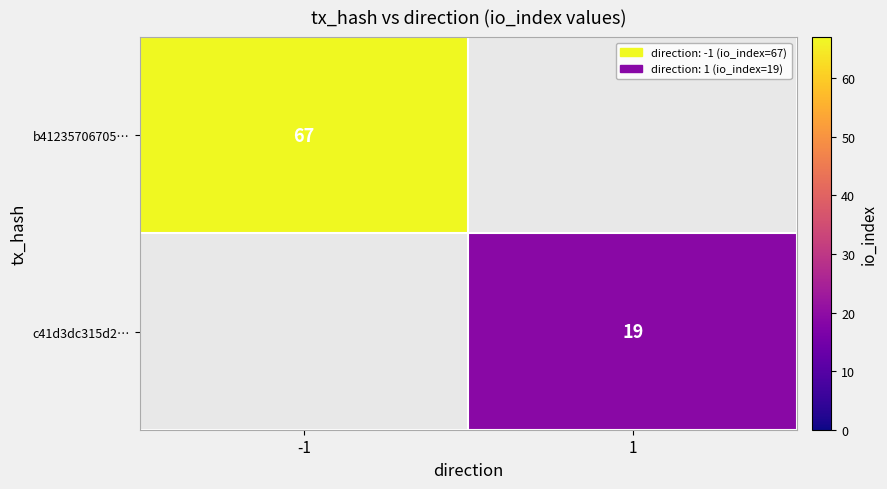

The c41d3dc315d2… series shows 19 at 1. True or false?

True